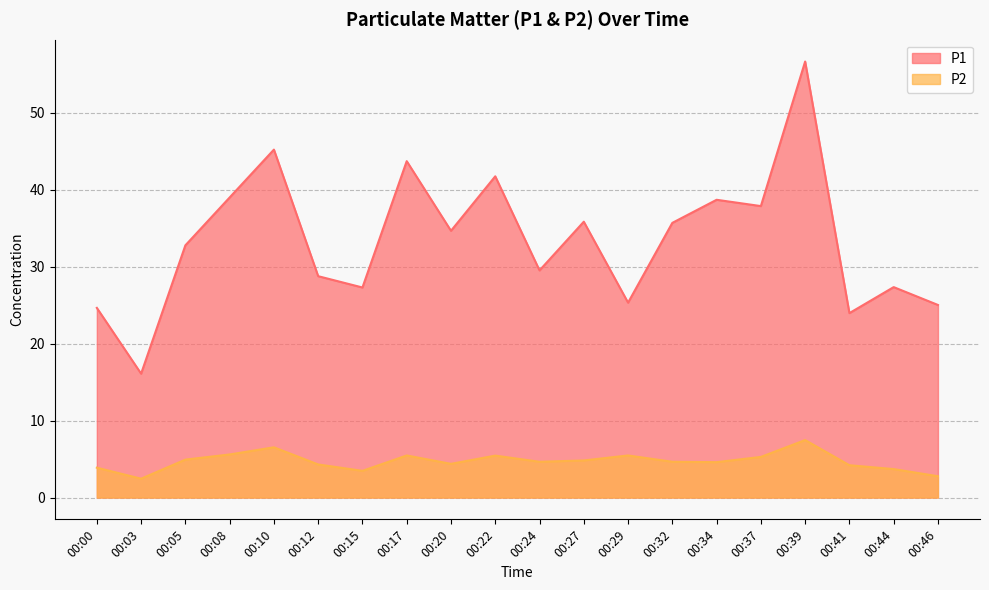

True or false: P1 has a value of 12.5 at 00:05.

False